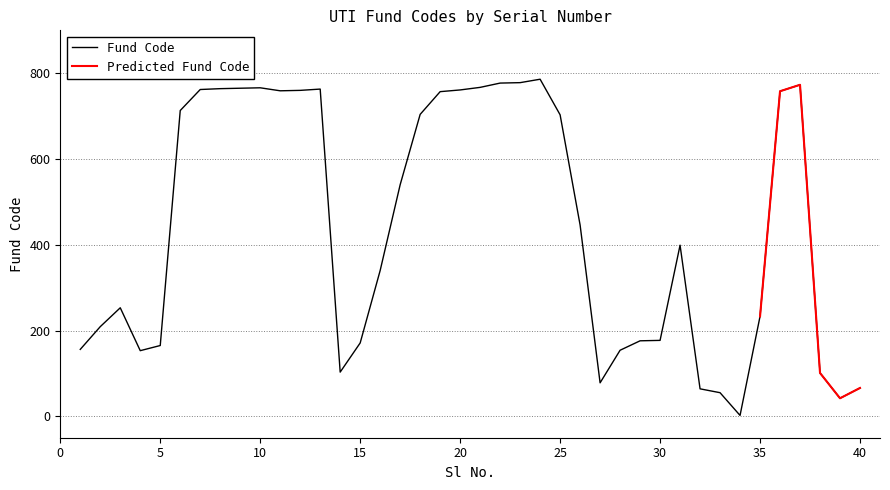

The chart shows a value of 766 at 10. True or false?

True